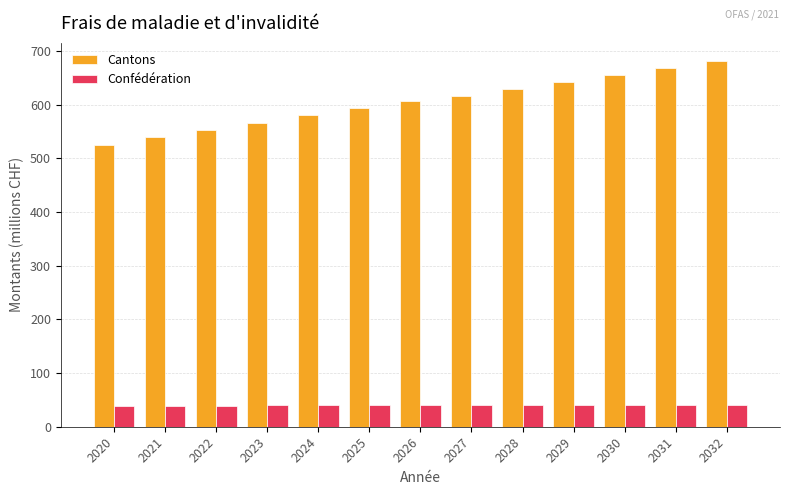

What is the maximum value shown in the chart?

681